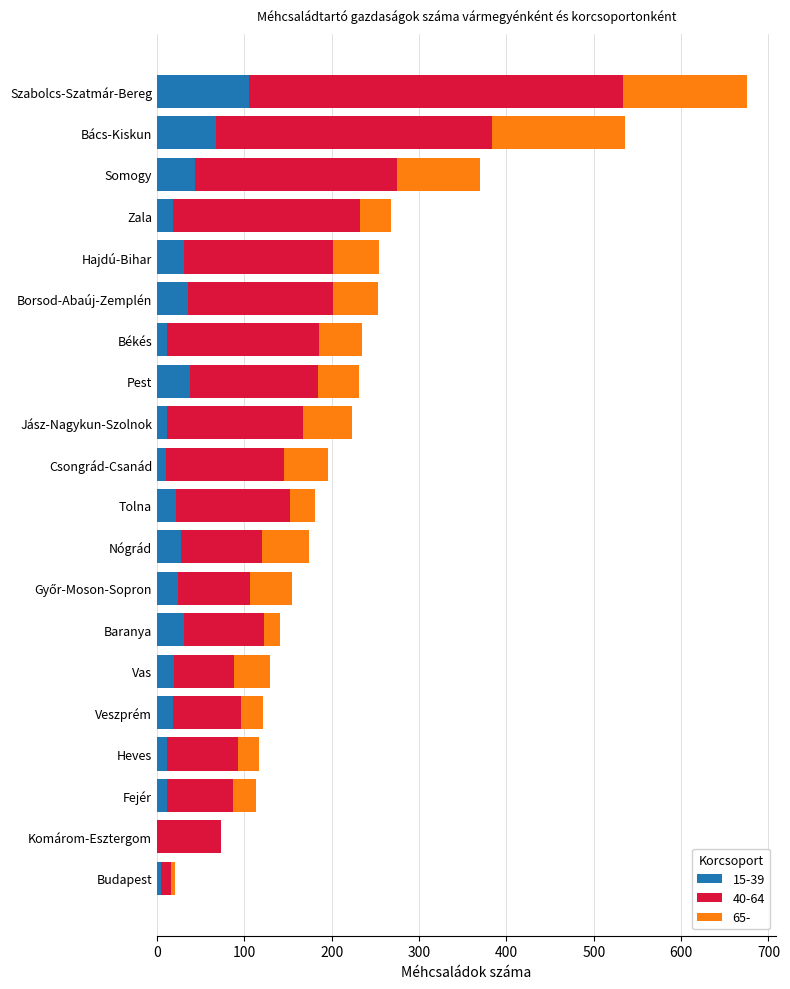

What is the total value across all series at Pest?

231